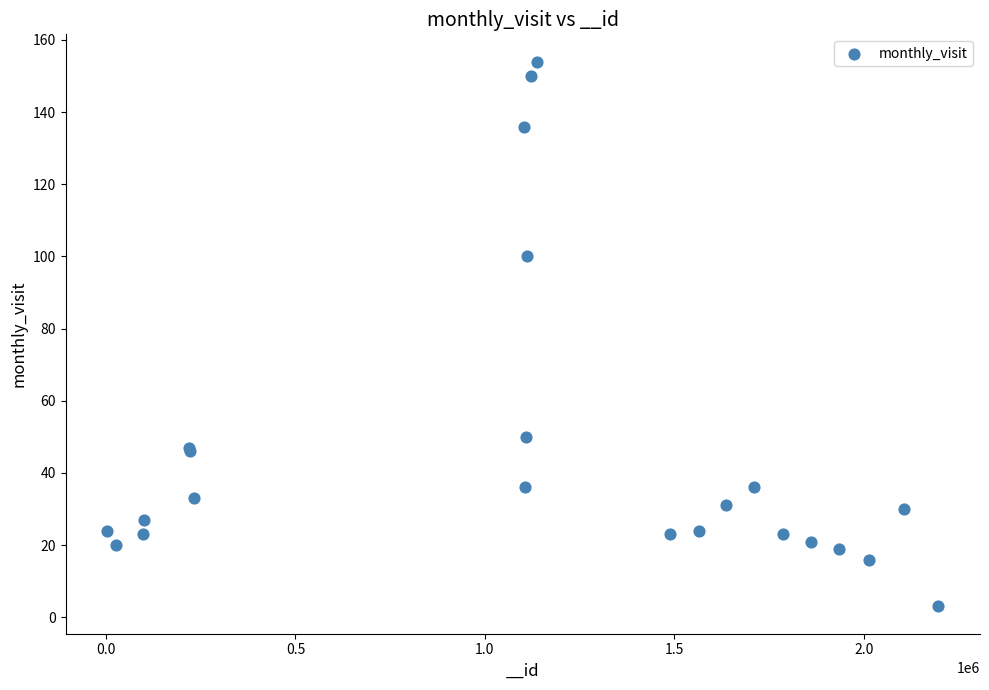

What Y value in the scatter plot is closest to 78?

100